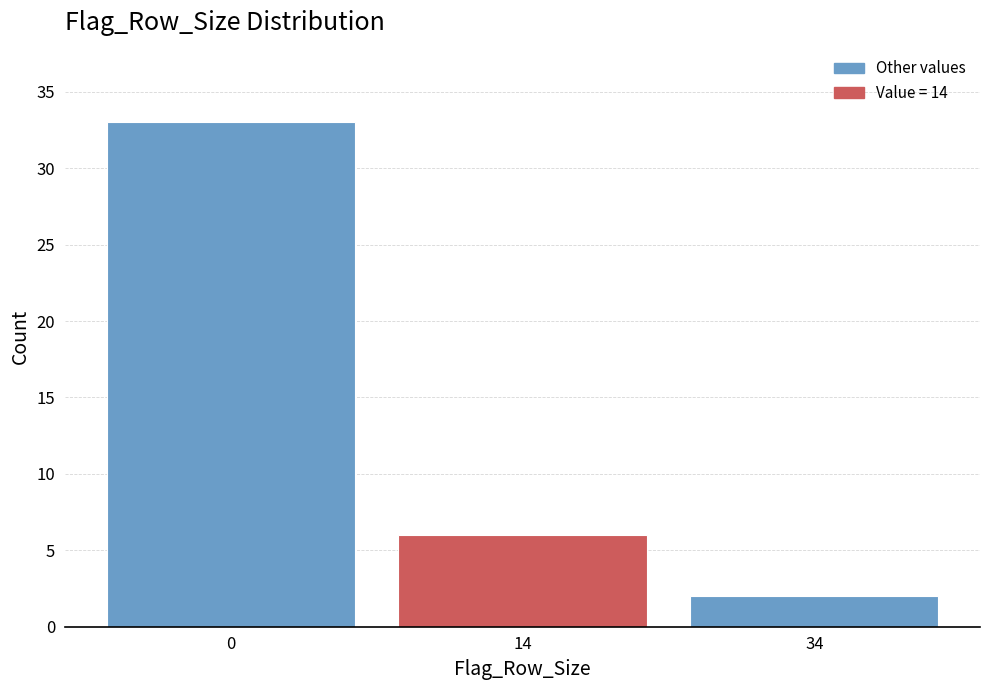

Reading left to right, extract all data points from this chart.

33	6	2